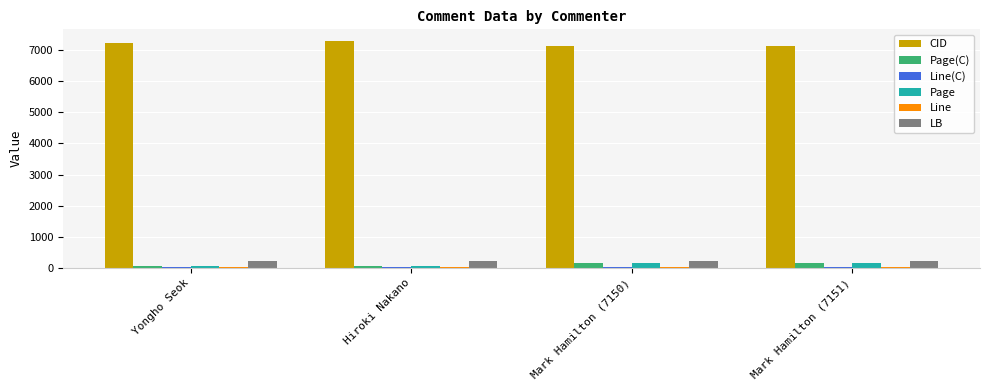

Which series has the largest total across all categories?

CID